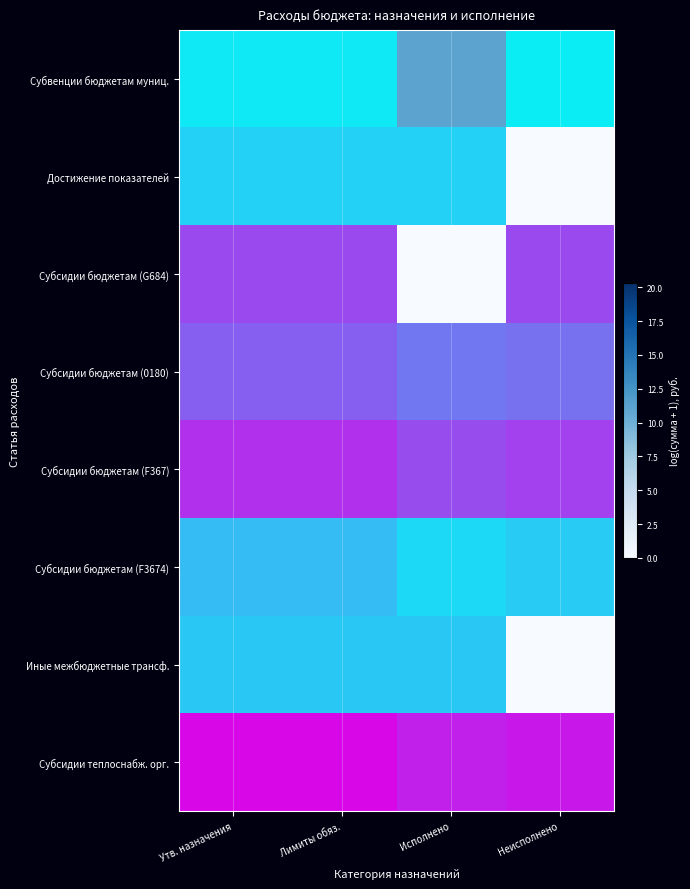

Which category has the lowest value in the Субсидии бюджетам (0180) series?

Исполнено